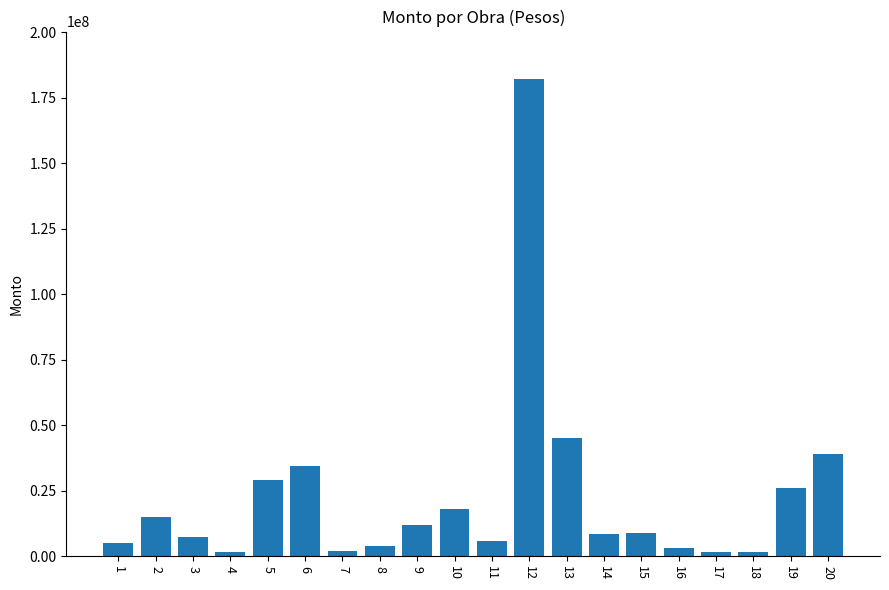

What is the change in value from 9 to 20?

+27000000